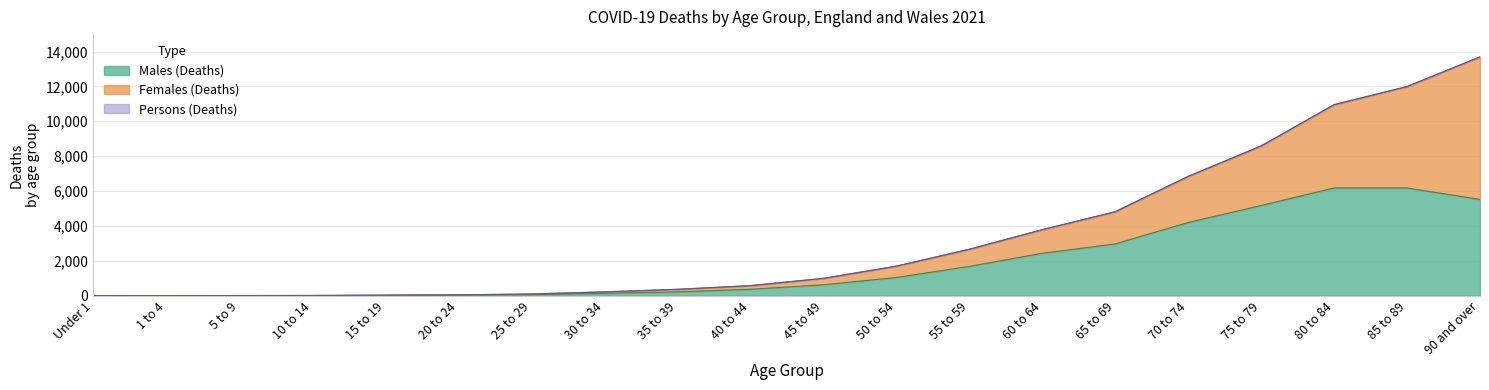

At which label does Persons (Deaths) first exceed 991?

50 to 54